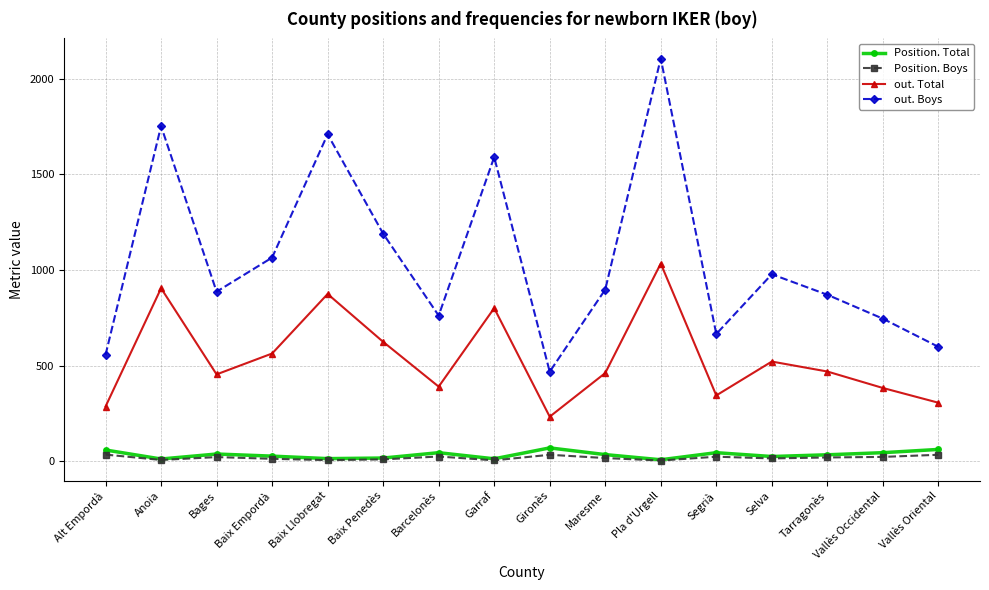

How many interior local peaks does the out. Boys series have?

5